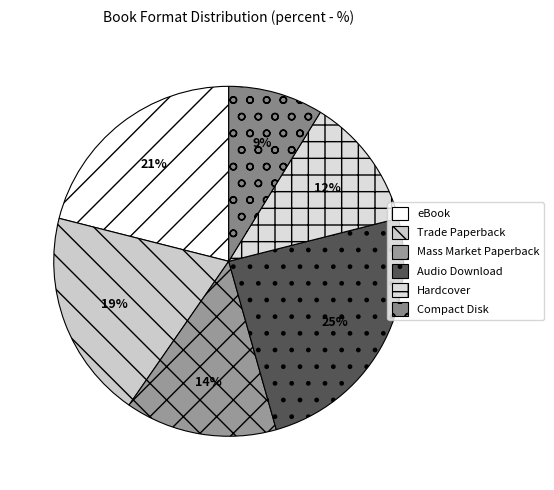

To the nearest percent, what portion does eBook represent?

21%